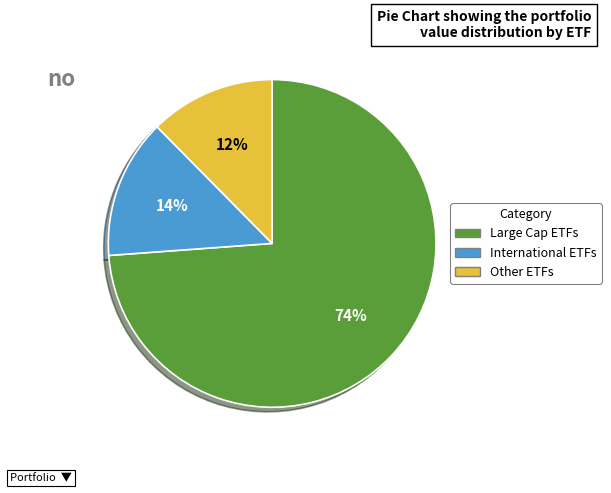

To the nearest percent, what is the average slice percentage?

33%